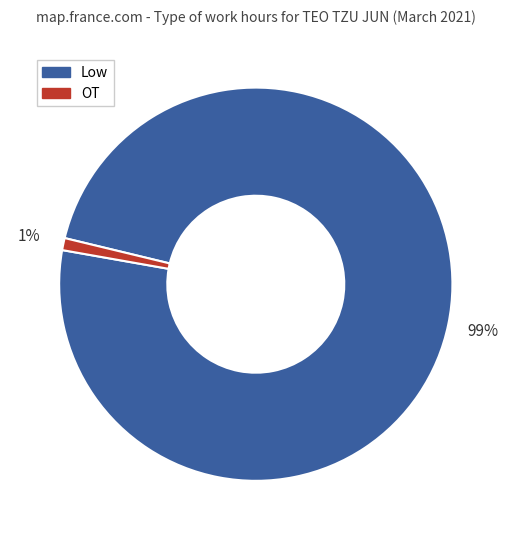

To the nearest percent, what is the difference between the largest and smallest slice percentages?

98%